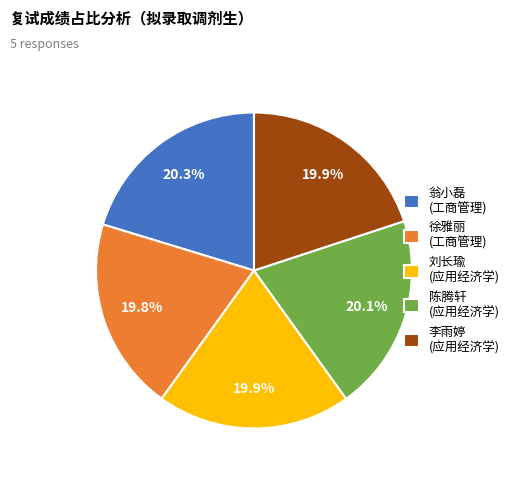

What is the ratio of the value at 李雨婷 (应用经济学) to the value at 翁小磊 (工商管理)?

1.0